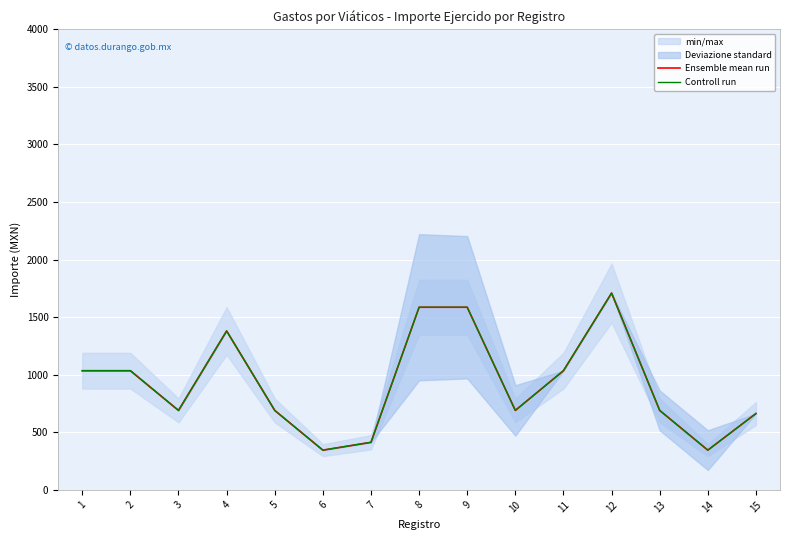

What is the average value of the Ensemble mean run series?

926